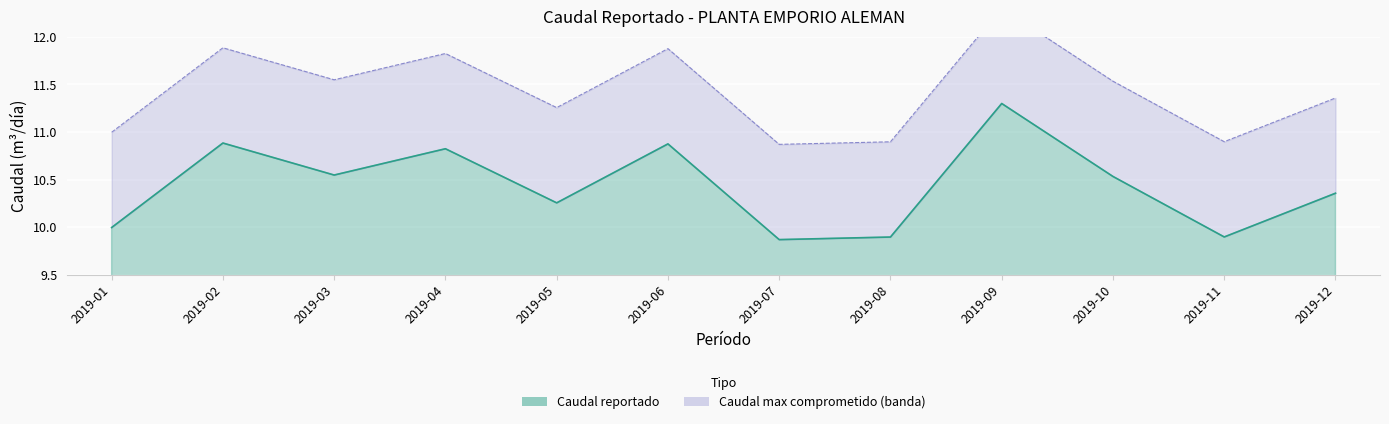

What is the value of the 9th point from the left?

11.3